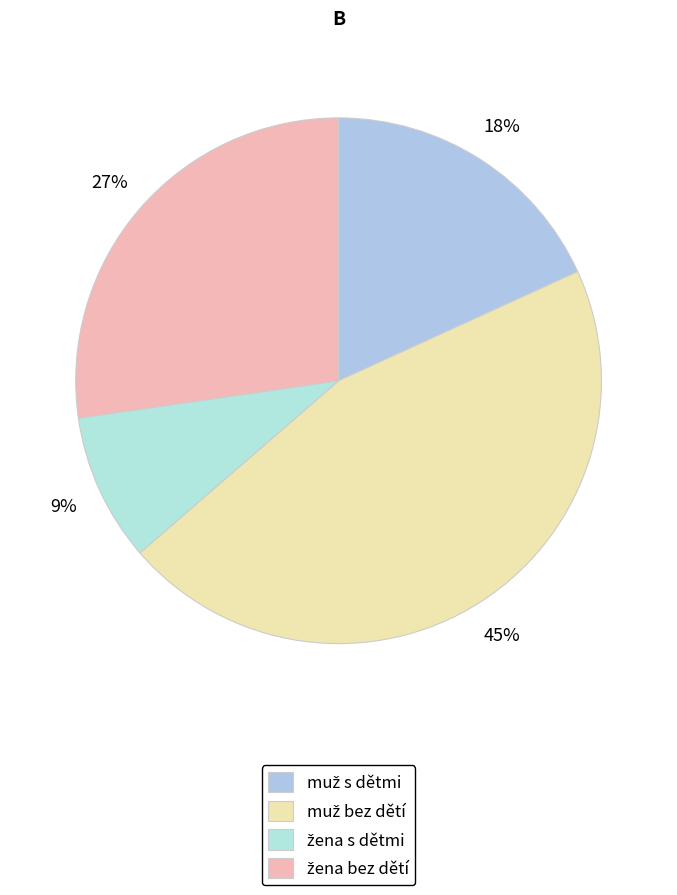

How many segments does this pie chart have?

4